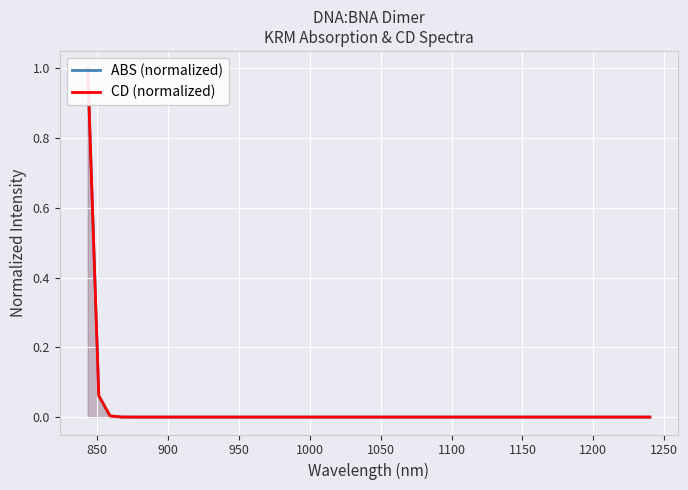

Is the value of ABS (normalized) at 24 greater than the value of CD (normalized) at 30?

No